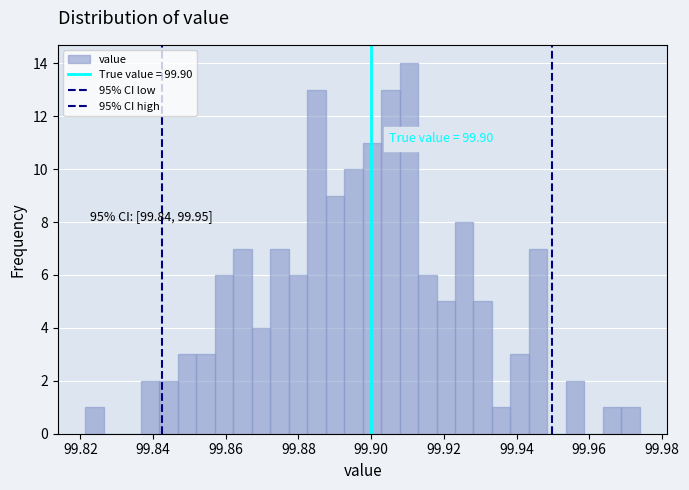

Read against the x-axis, roughly where is the centre of the tallest bar?

99.910